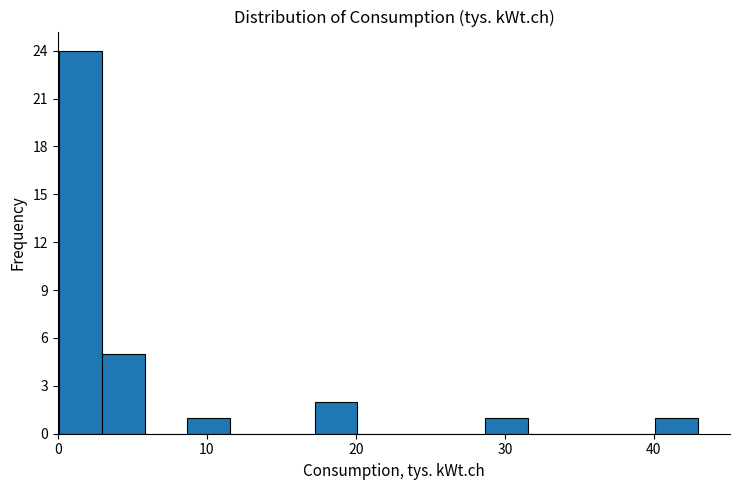

Read against the x-axis, roughly where is the centre of the tallest bar?

2